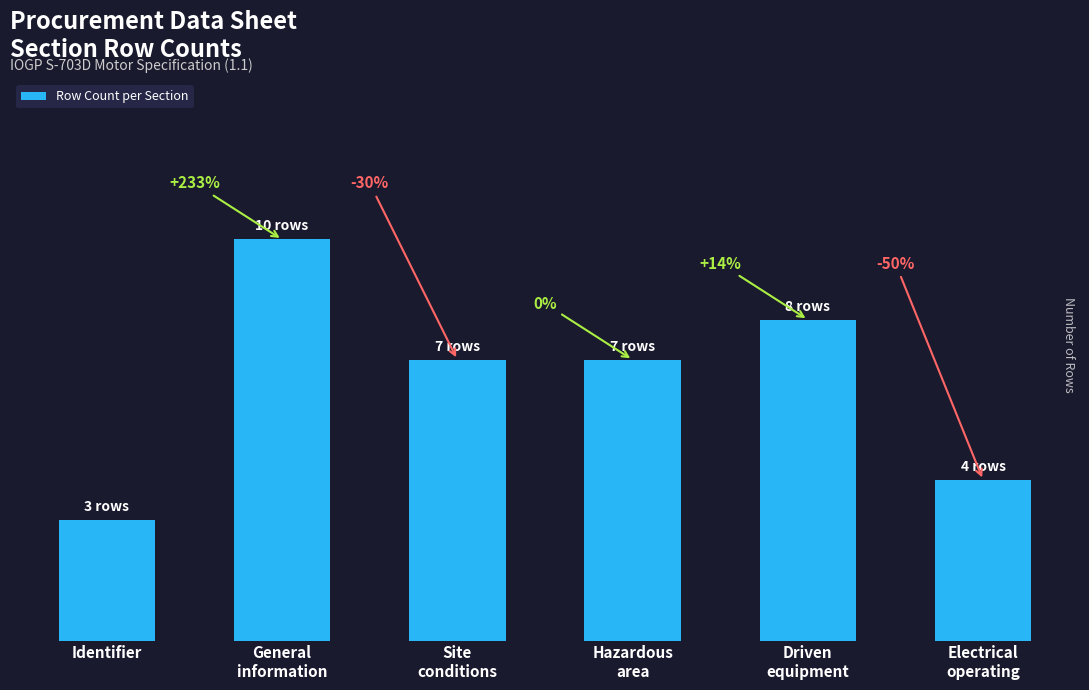

What is the smallest value displayed?

3